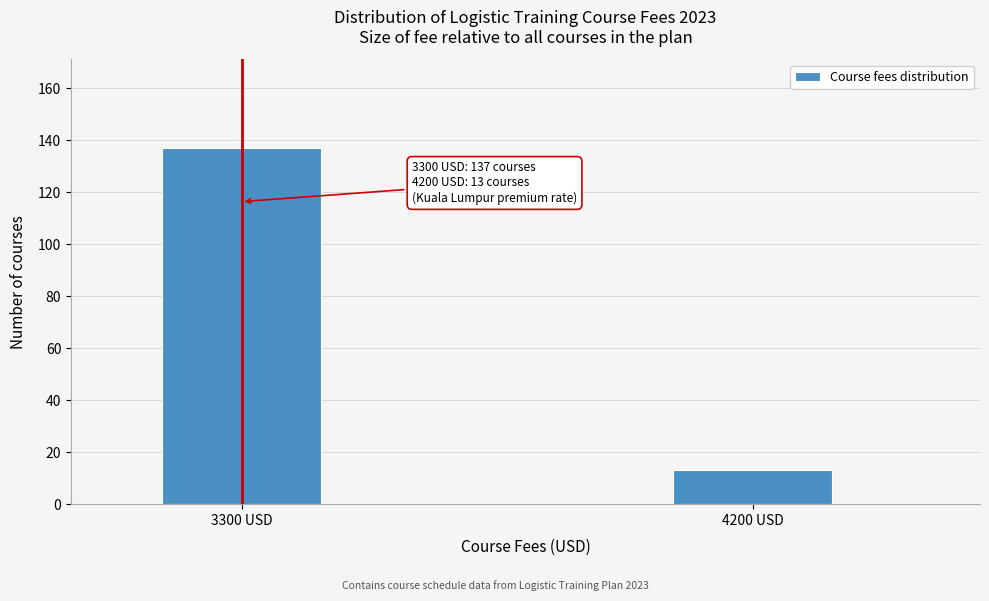

Reading left to right, list all the values displayed in this chart.

3300 USD=137	4200 USD=13